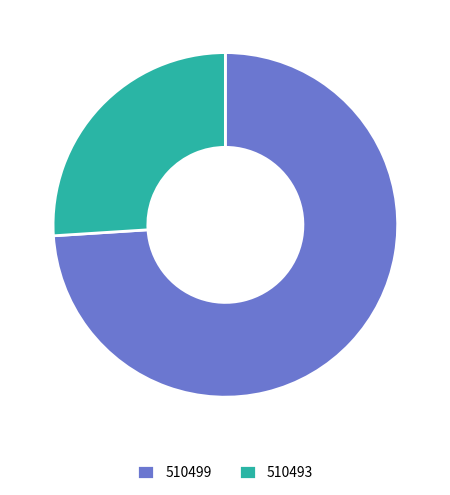

Which slice represents more than half of the pie?

510499